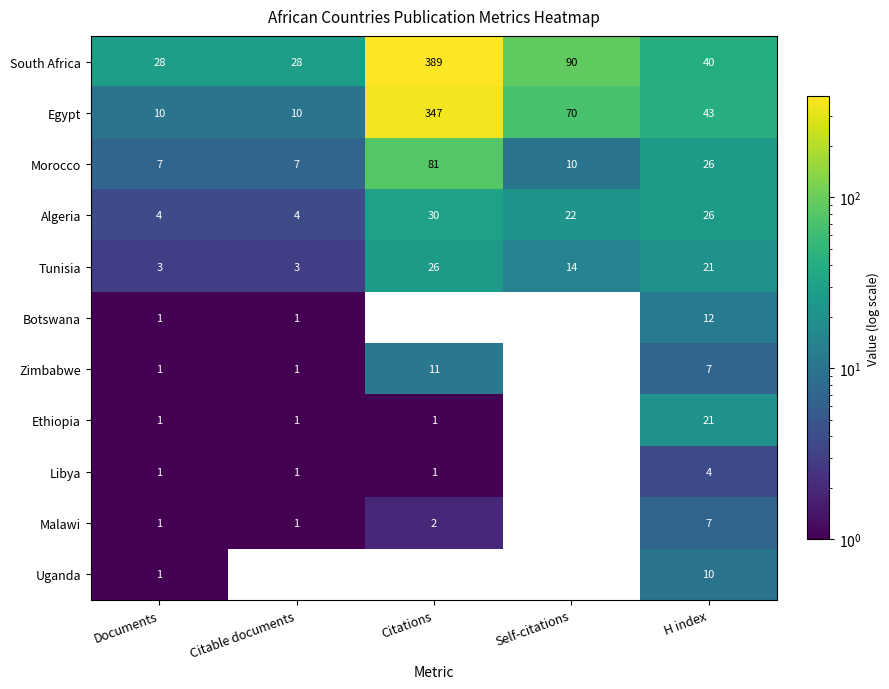

What is the lowest value of the Algeria series?

4